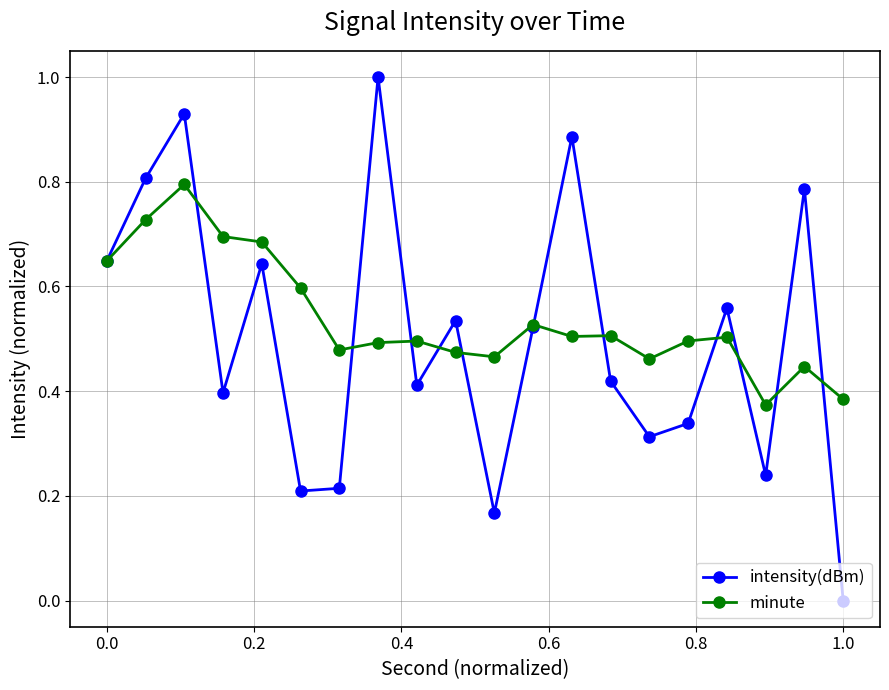

True or false: intensity(dBm) and minute intersect in this chart.

True